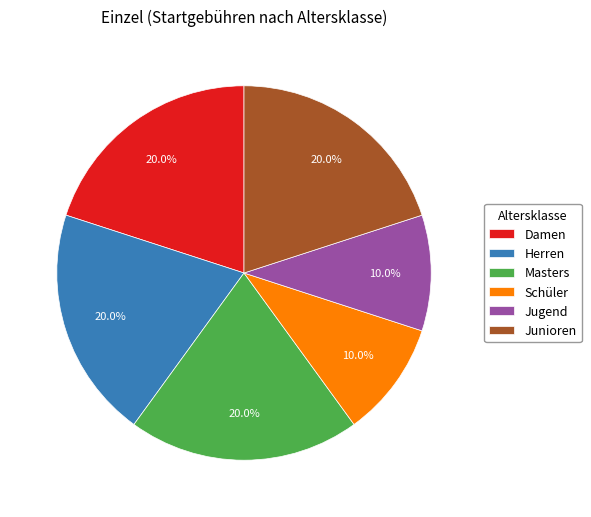

Does any single category account for the majority?

No